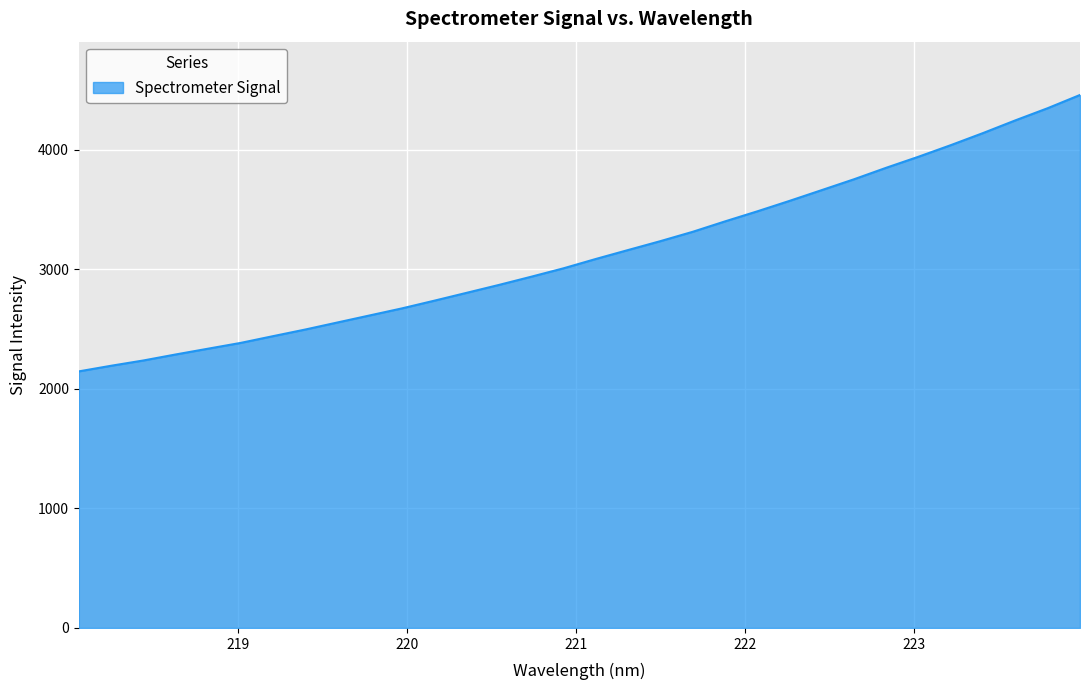

What is the sum of all values?

100455.7